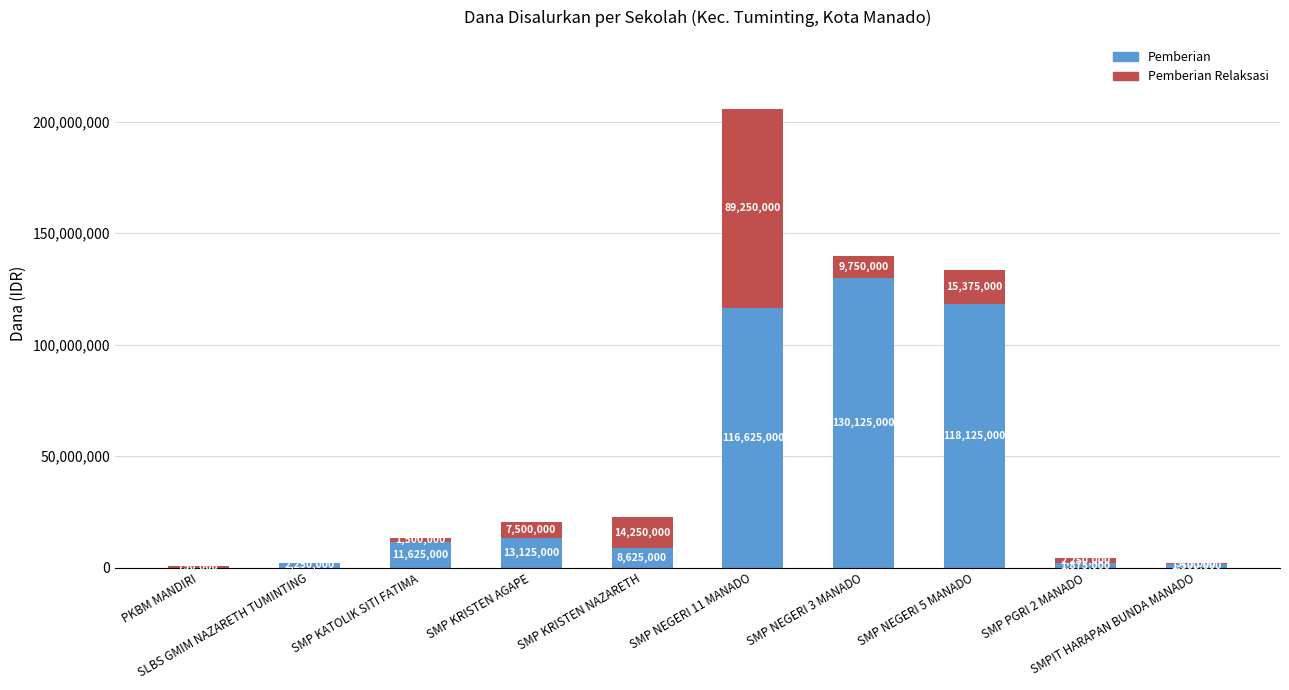

What is the sum of all Pemberian values?

403875000